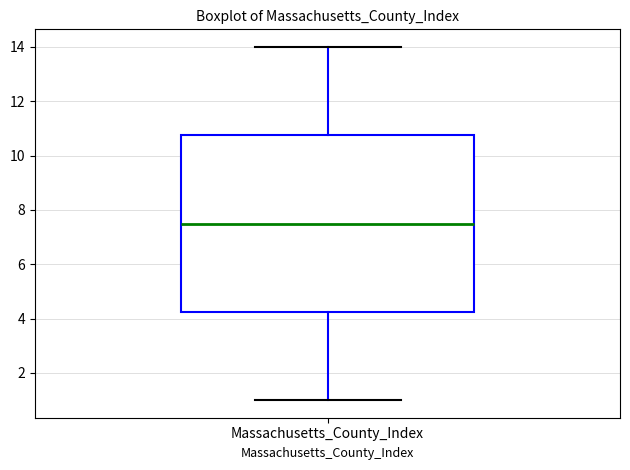

Read this box plot against the y-axis: the position of the median line, the range covered by the box, and the ends of both whiskers. The values are not printed on the chart, so give them approximately, as read against the axis.

median 7.6, box 4.2 to 10.8, whiskers 1.0 to 14.0